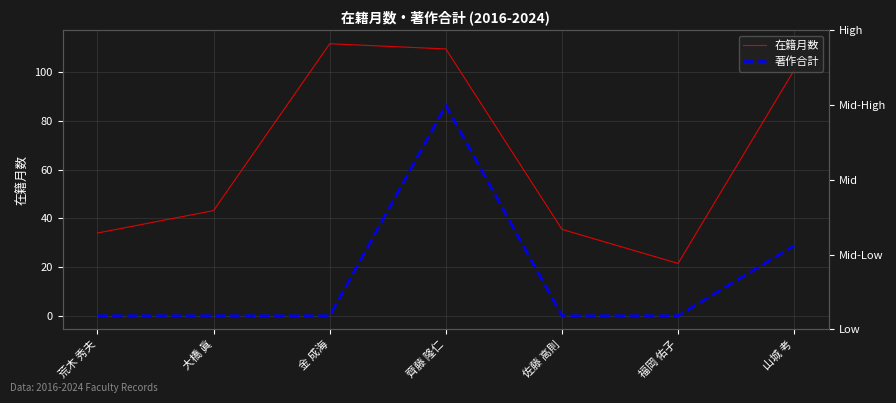

Which series has the largest total across all categories?

在籍月数